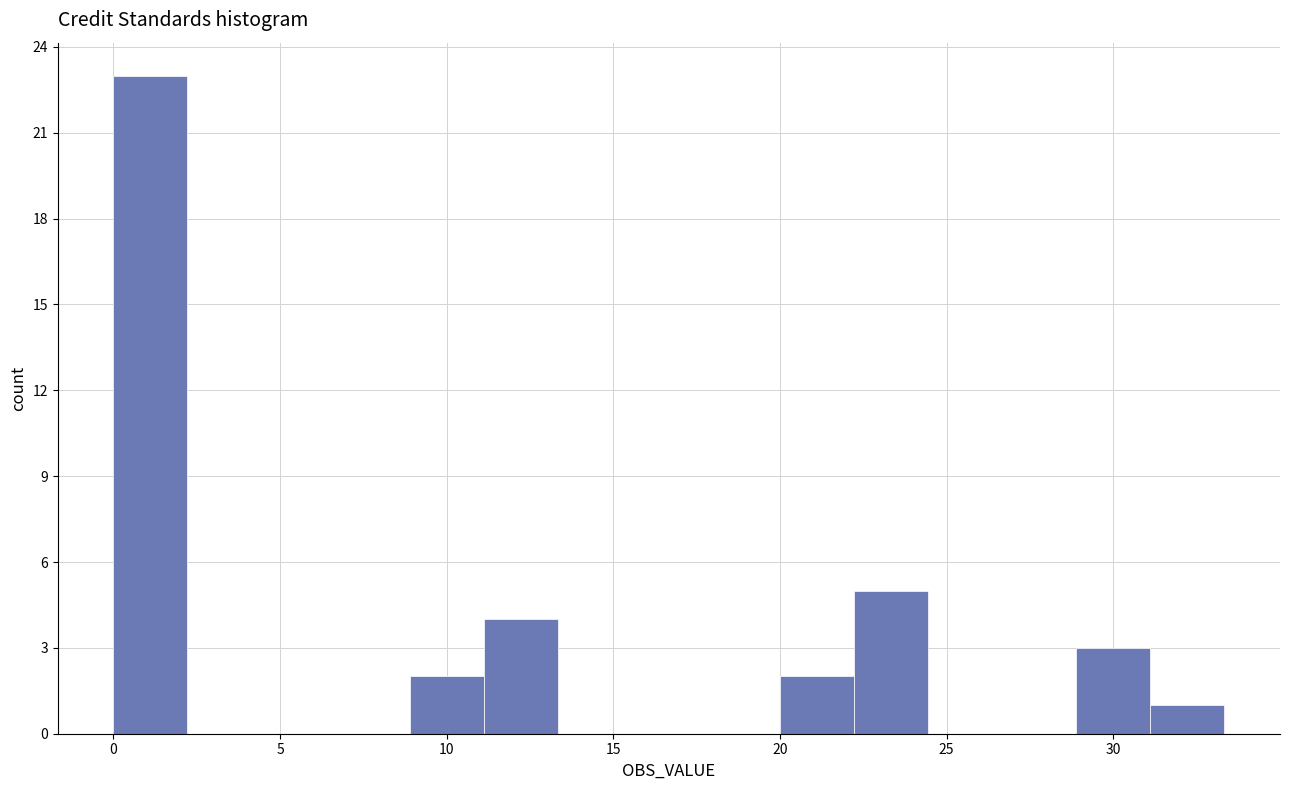

Reading left to right, list every bar in this chart as the range it spans on the x-axis followed by its height. Neither the bar edges nor the heights are printed on the chart, so give them approximately, as read against the axes.

0.0 to 2.0: 23
2.0 to 4.5: 0
4.5 to 6.5: 0
6.5 to 9.0: 0
9.0 to 11.0: 2
11.0 to 13.5: 4
13.5 to 15.5: 0
15.5 to 18.0: 0
18.0 to 20.0: 0
20.0 to 22.0: 2
22.0 to 24.5: 5
24.5 to 26.5: 0
26.5 to 29.0: 0
29.0 to 31.0: 3
31.0 to 33.5: 1